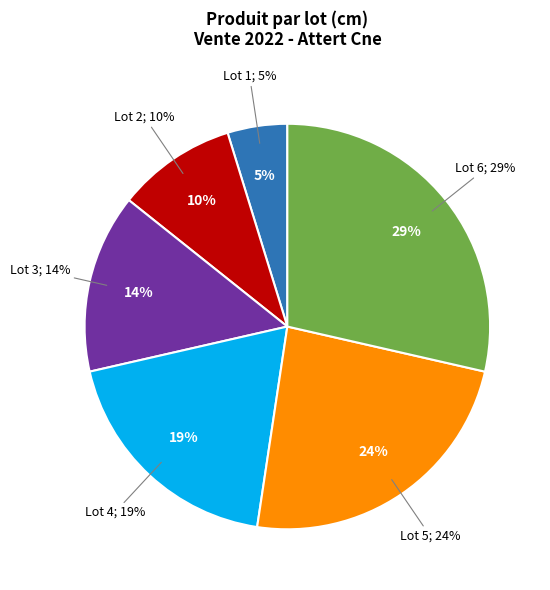

What percentage is the 3 slice, to the nearest percent?

14%